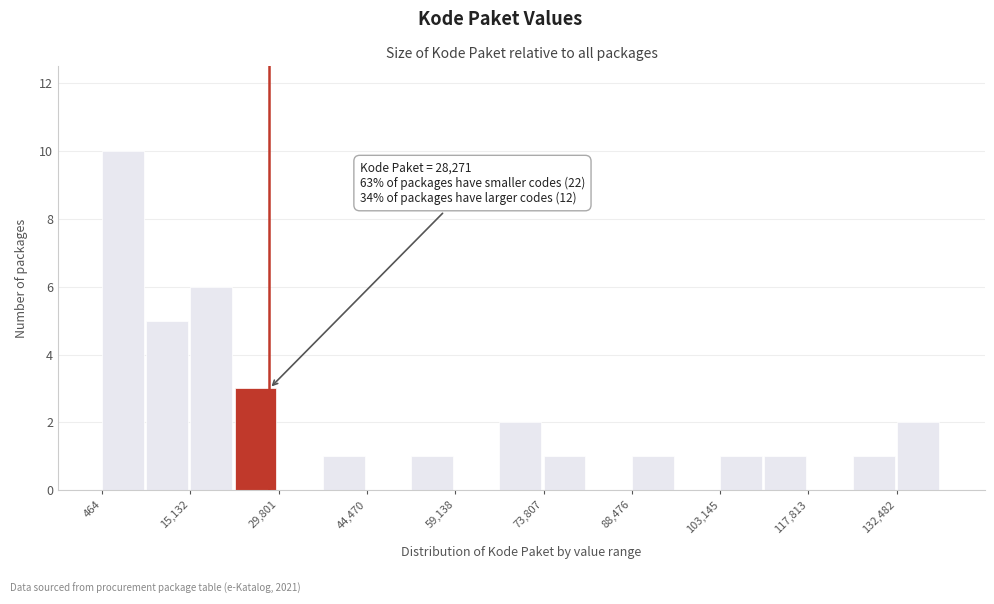

Read against the x-axis, roughly where is the centre of the tallest bar?

4000